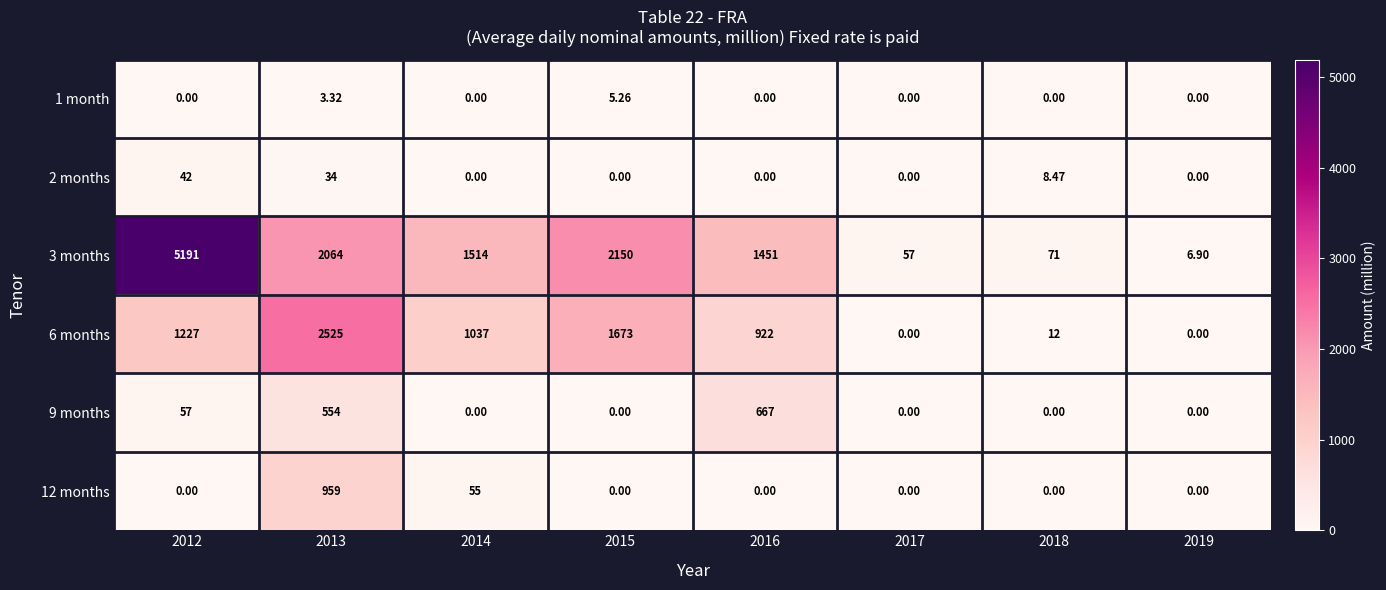

Is the value of 12 months at 2018 greater than the value of 6 months at 2015?

No